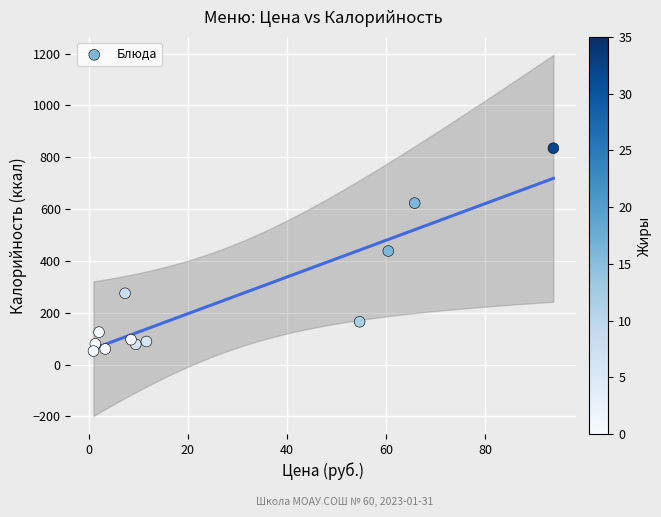

What is the average Y value?

243